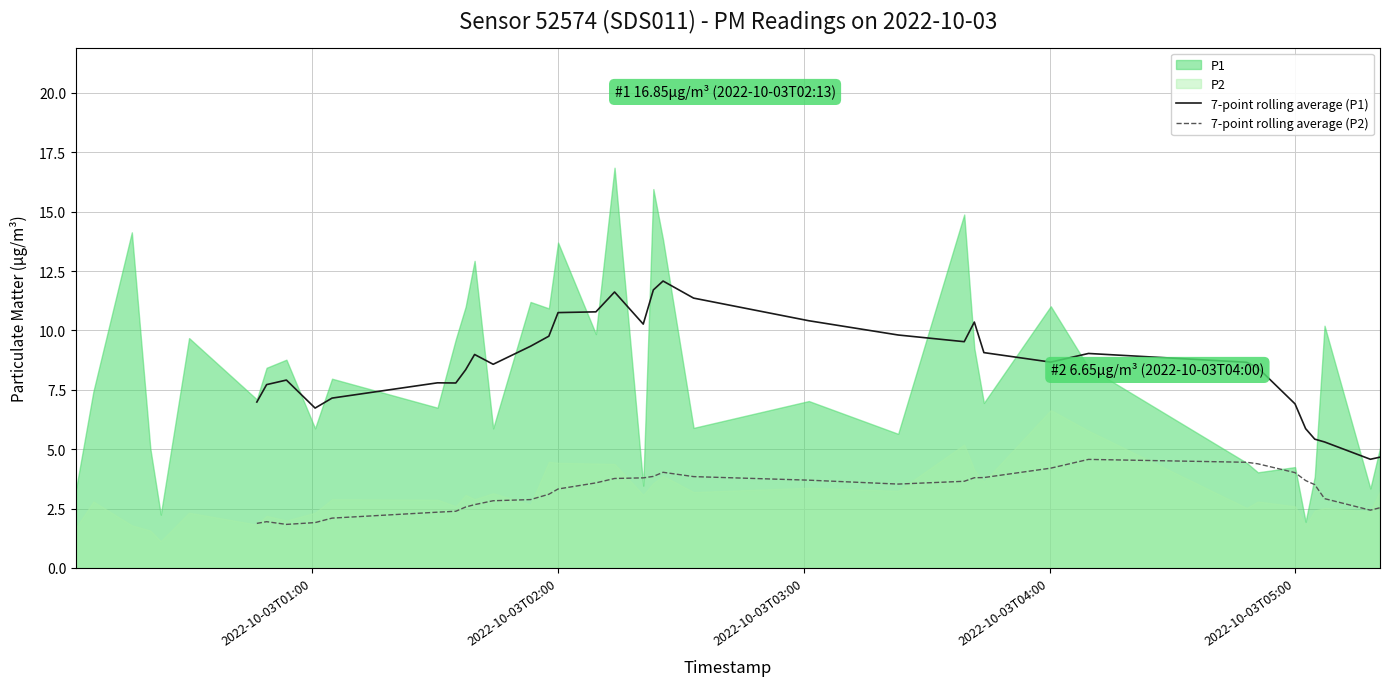

What is the maximum value for 7-point rolling average (P2)?

4.6